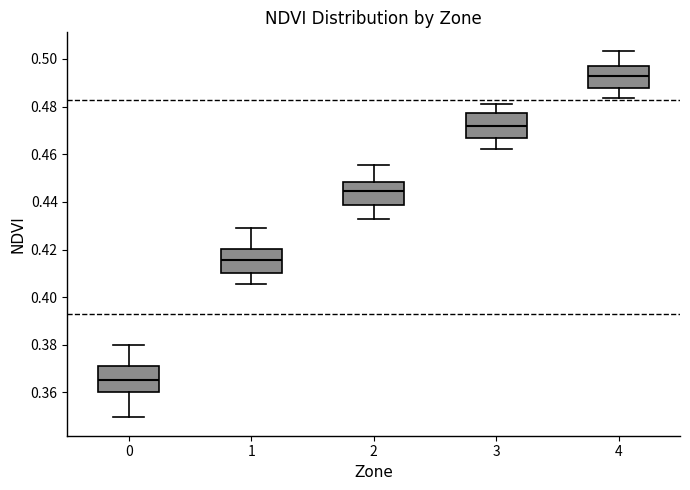

Reading left to right, read every box against the y-axis: the position of its median line, the range the box covers, and the ends of its whiskers. The values are not printed on the chart, so give them approximately, as read against the axis.

0: median 0.366, box 0.360 to 0.372, whiskers 0.350 to 0.380
1: median 0.416, box 0.410 to 0.420, whiskers 0.406 to 0.428
2: median 0.444, box 0.438 to 0.448, whiskers 0.432 to 0.456
3: median 0.472, box 0.466 to 0.478, whiskers 0.462 to 0.482
4: median 0.492, box 0.488 to 0.498, whiskers 0.484 to 0.504